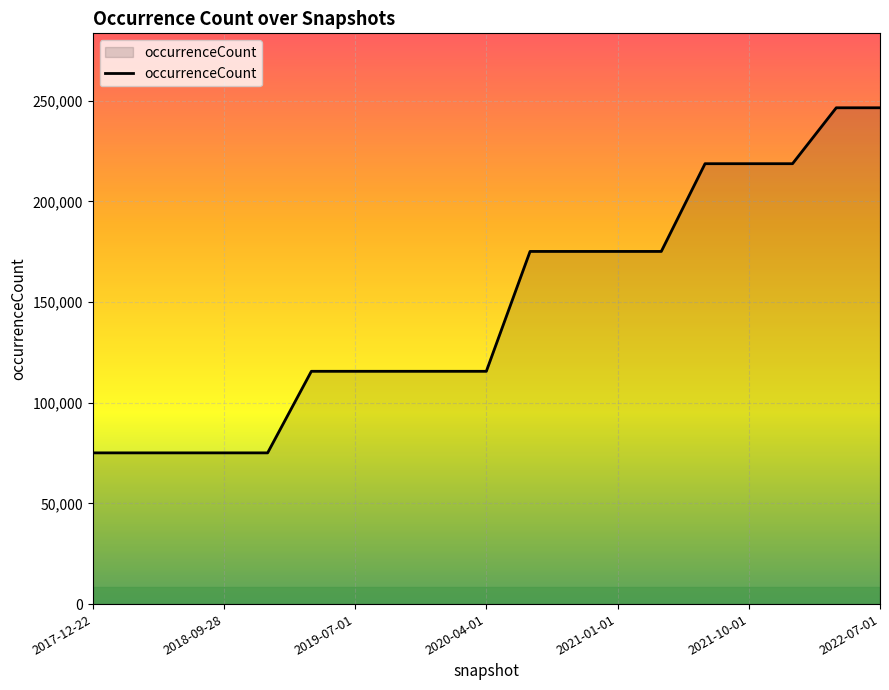

What is the average value?

147523